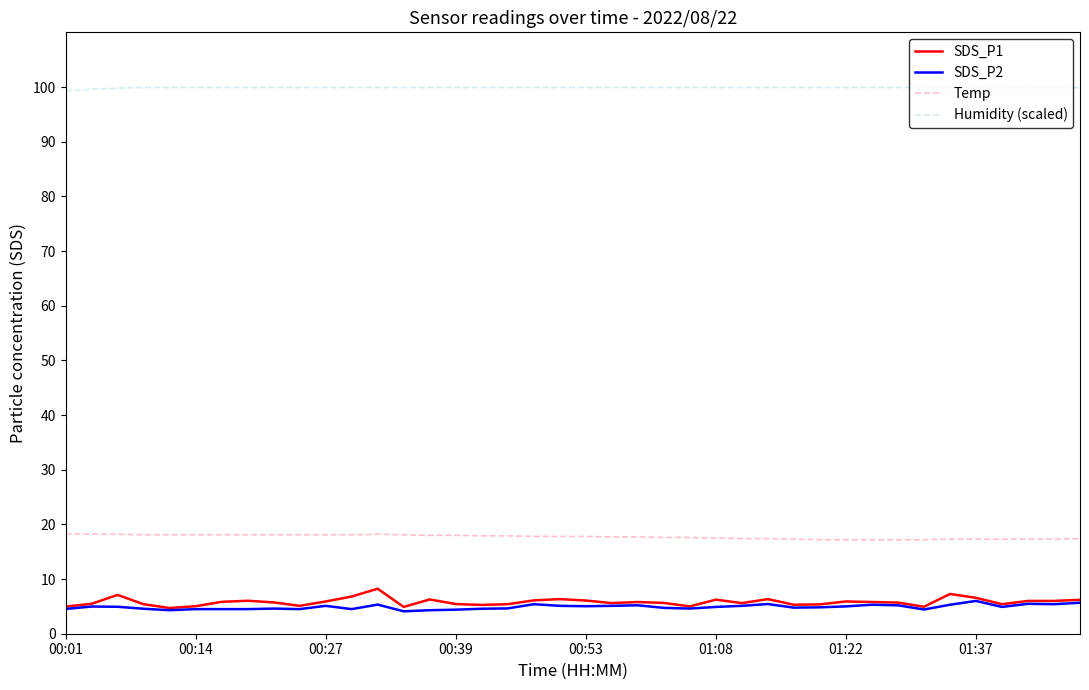

True or false: Temp and SDS_P2 intersect in this chart.

False